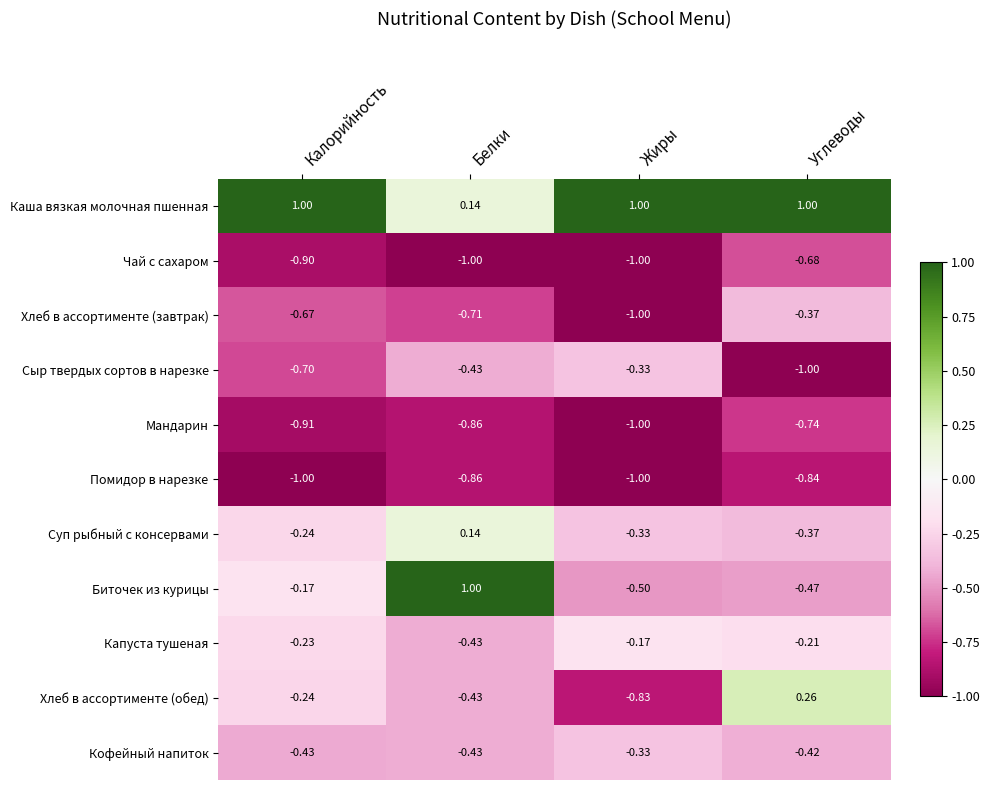

List the labels in order of Биточек из курицы value, largest first.

Белки, Калорийность, Углеводы, Жиры